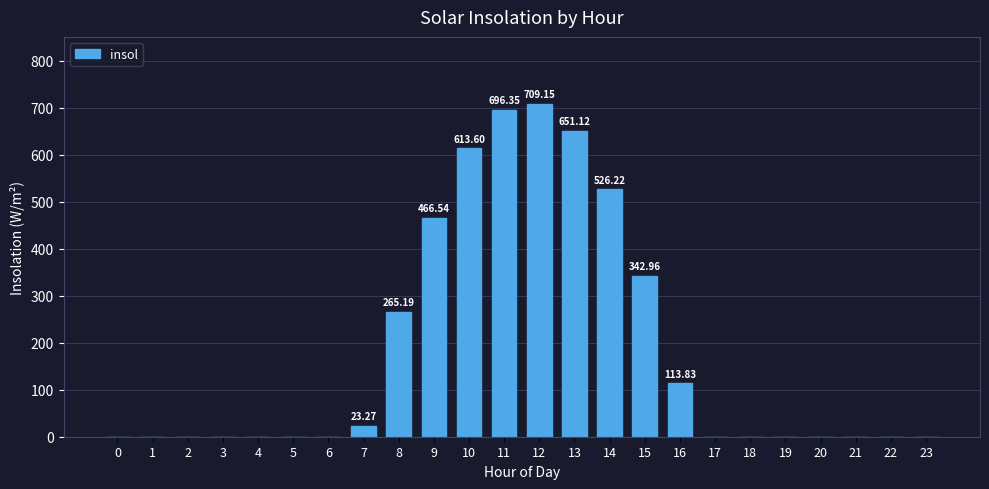

How many data points are above 0?

10